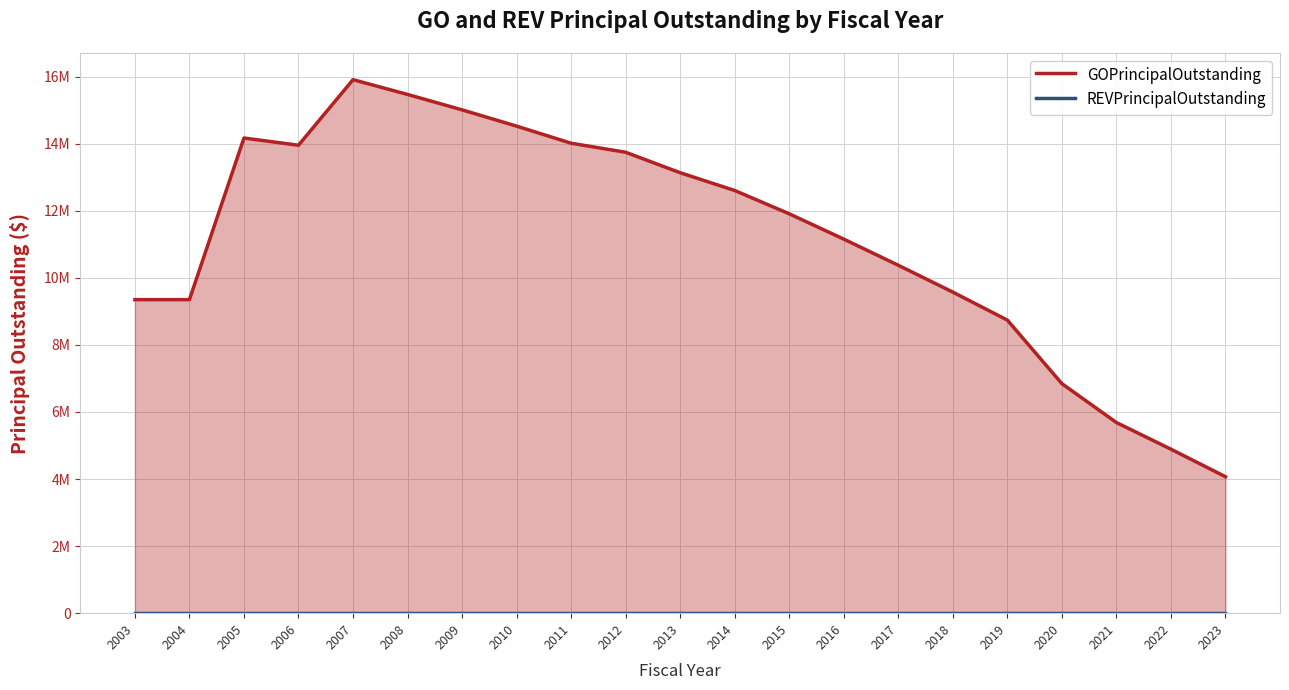

How many series are shown in this chart?

2